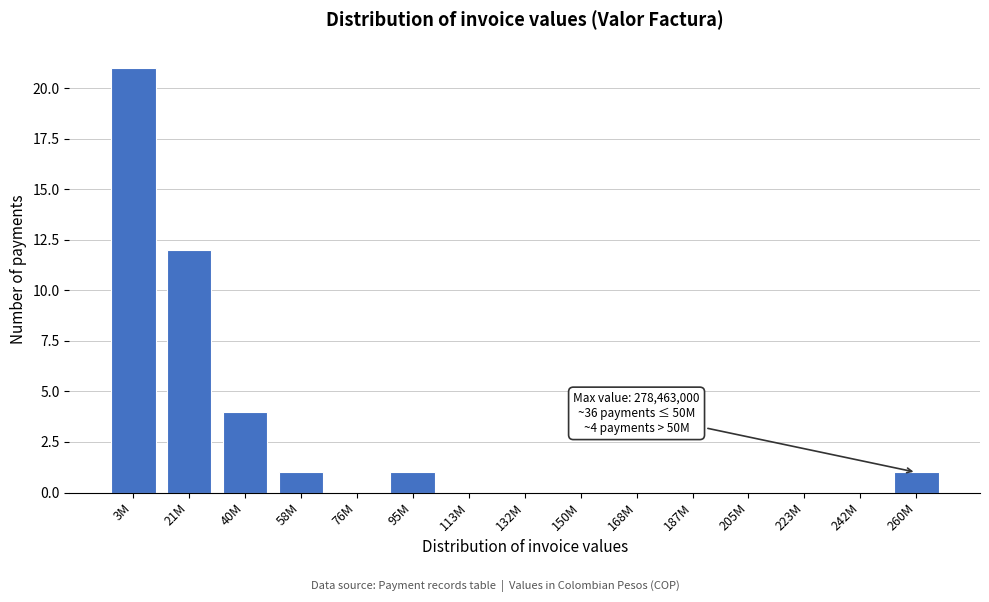

Reading left to right, extract all data points from this chart.

3M=21	21M=12	40M=4	58M=1	76M=0	95M=1	113M=0	132M=0	150M=0	168M=0	187M=0	205M=0	223M=0	242M=0	260M=1